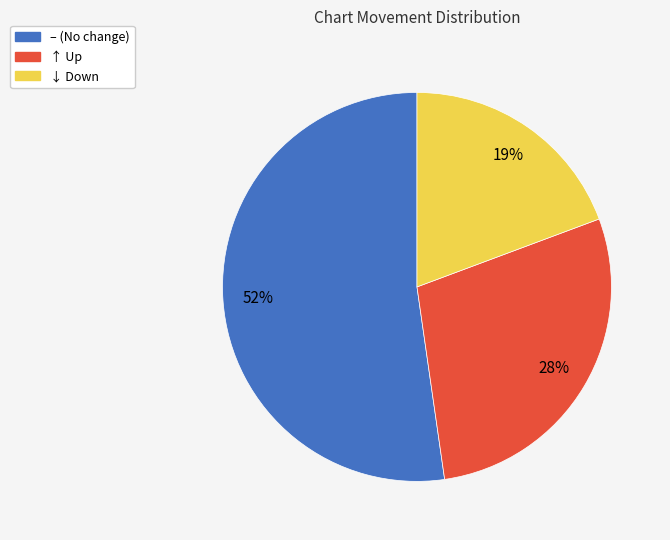

To the nearest percent, what is the average slice percentage?

33%